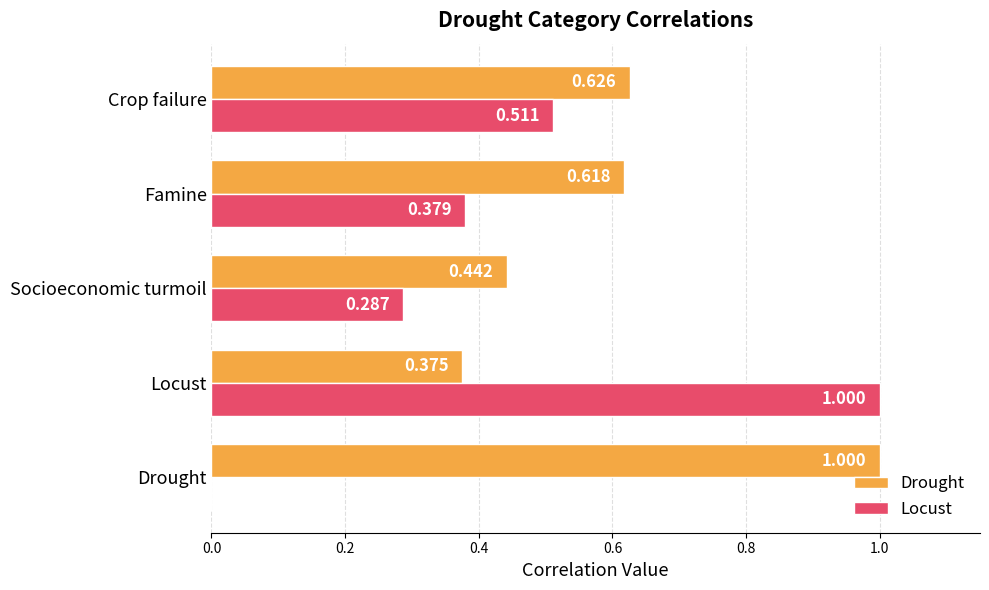

At which category is the sum across all series the highest?

Locust